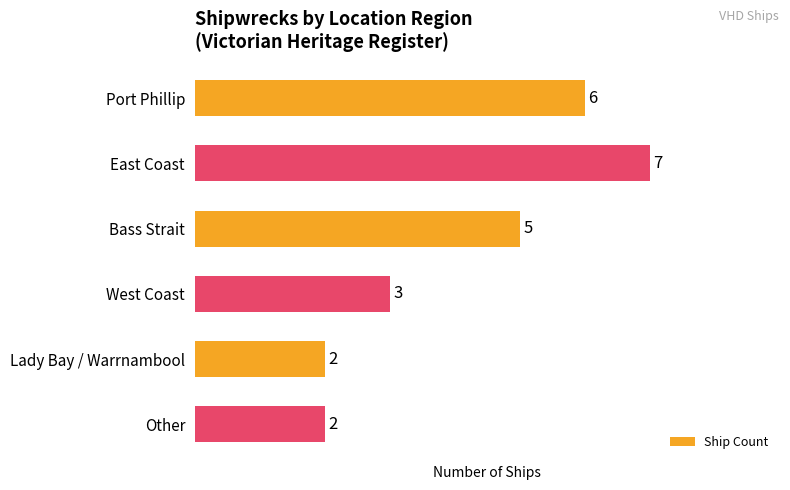

Read the value at Bass Strait.

5